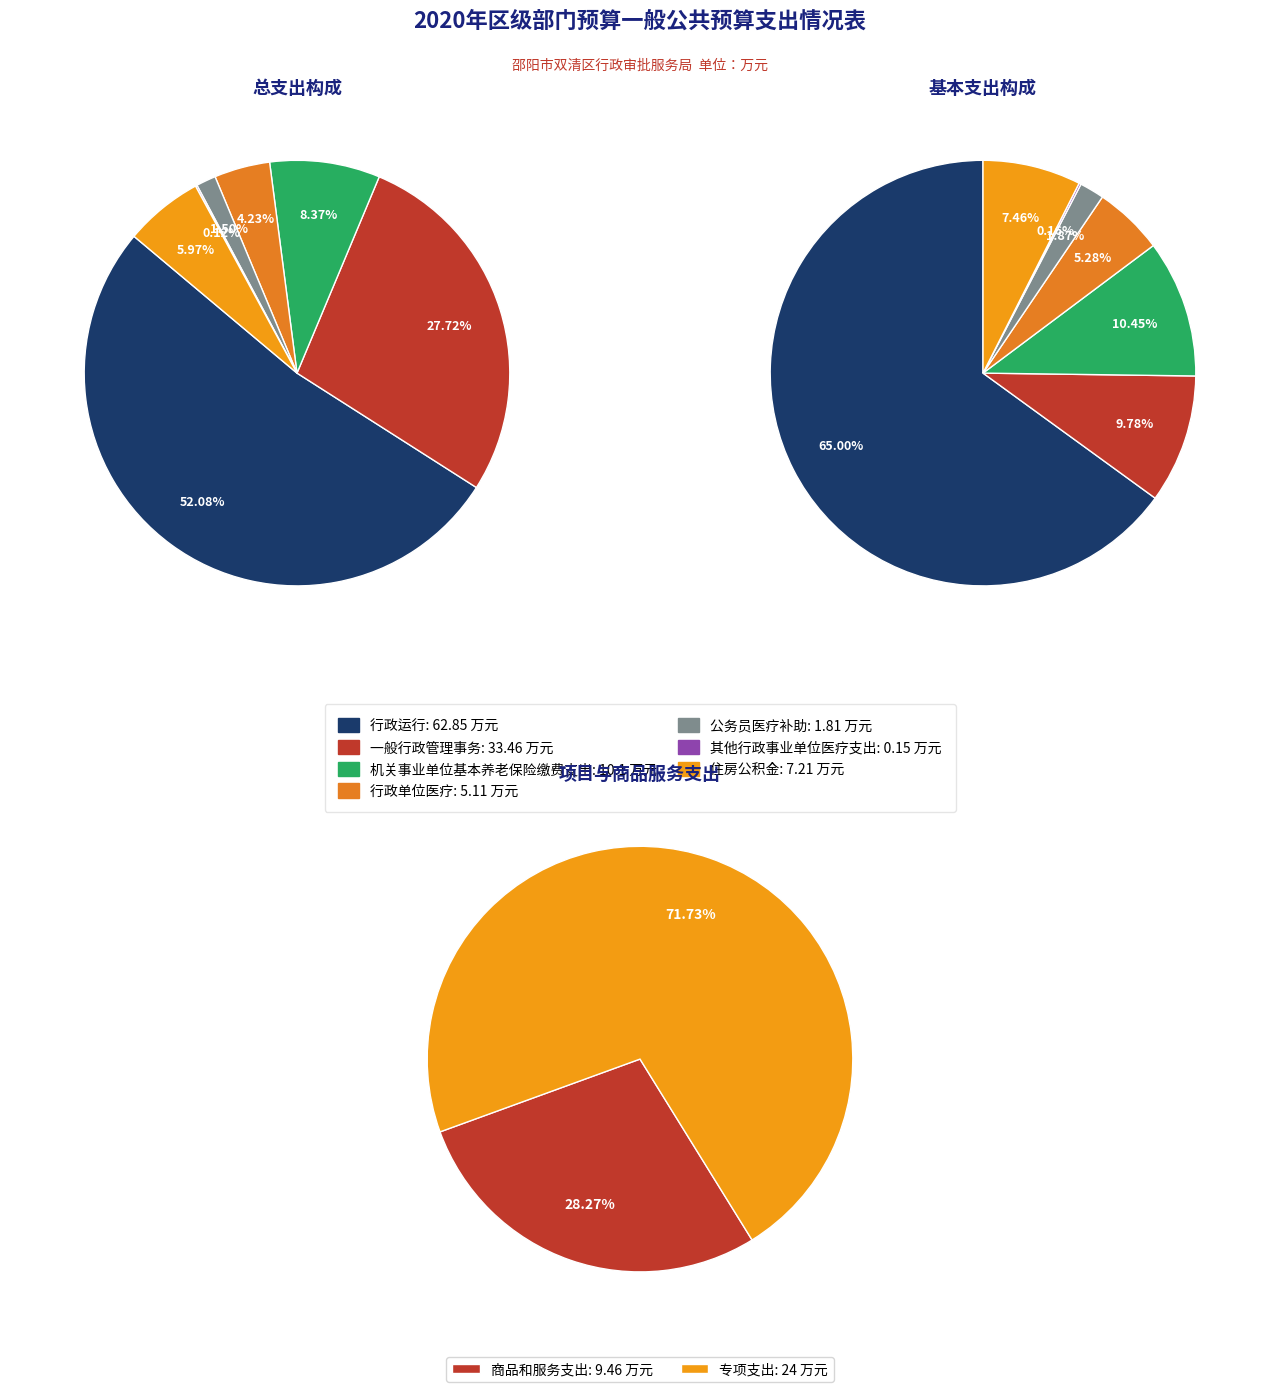

What is the spread (max minus min) of values at 其他行政事业单位医疗支出?

0.1